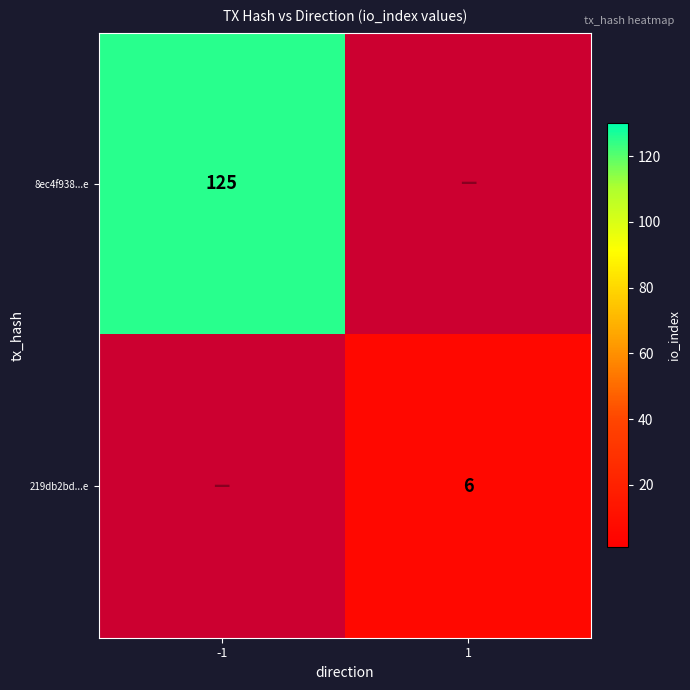

The 219db2bd...e series shows -2 at -1. True or false?

False